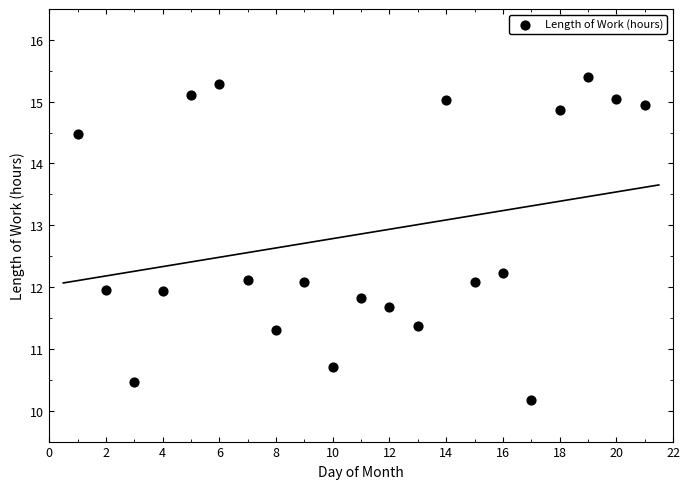

What is the range of X values (max minus min)?

20.0